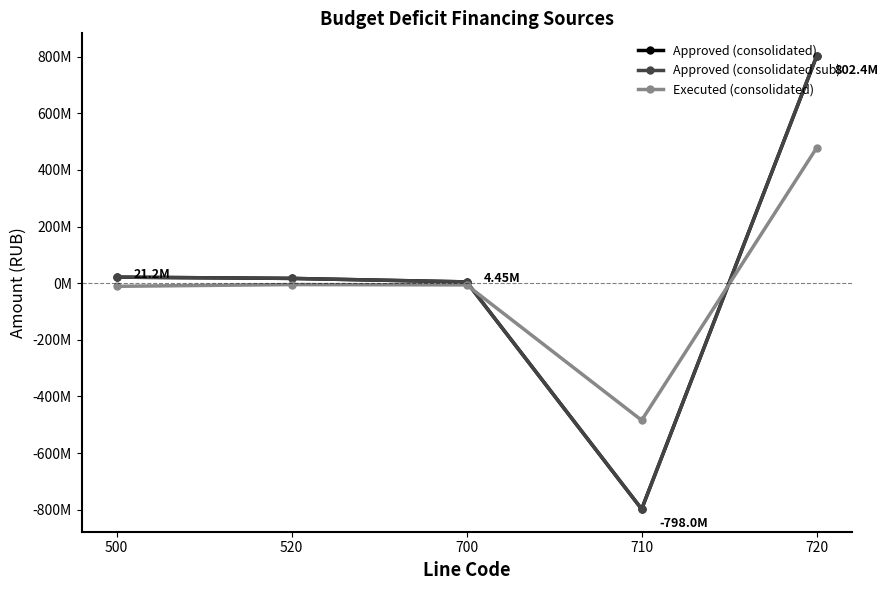

Is this an area chart (filled region under the line)?

No